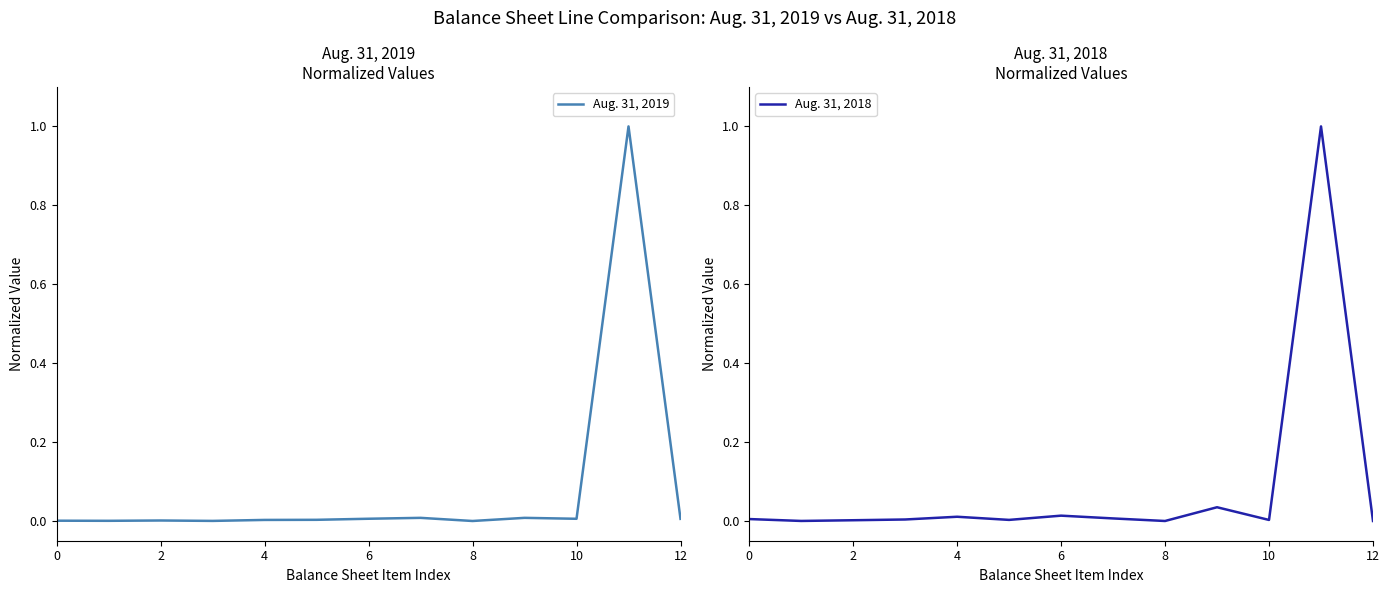

How many intersections are there between Aug. 31, 2019 and Aug. 31, 2018?

7